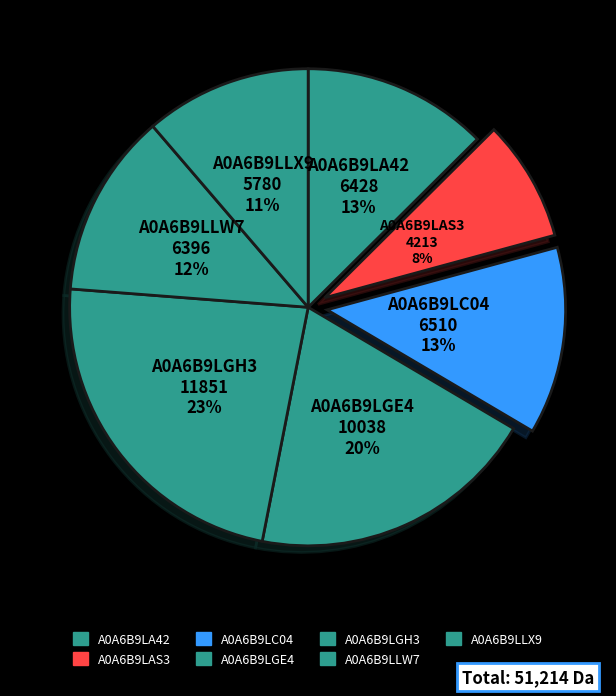

How many segments does this pie chart have?

7